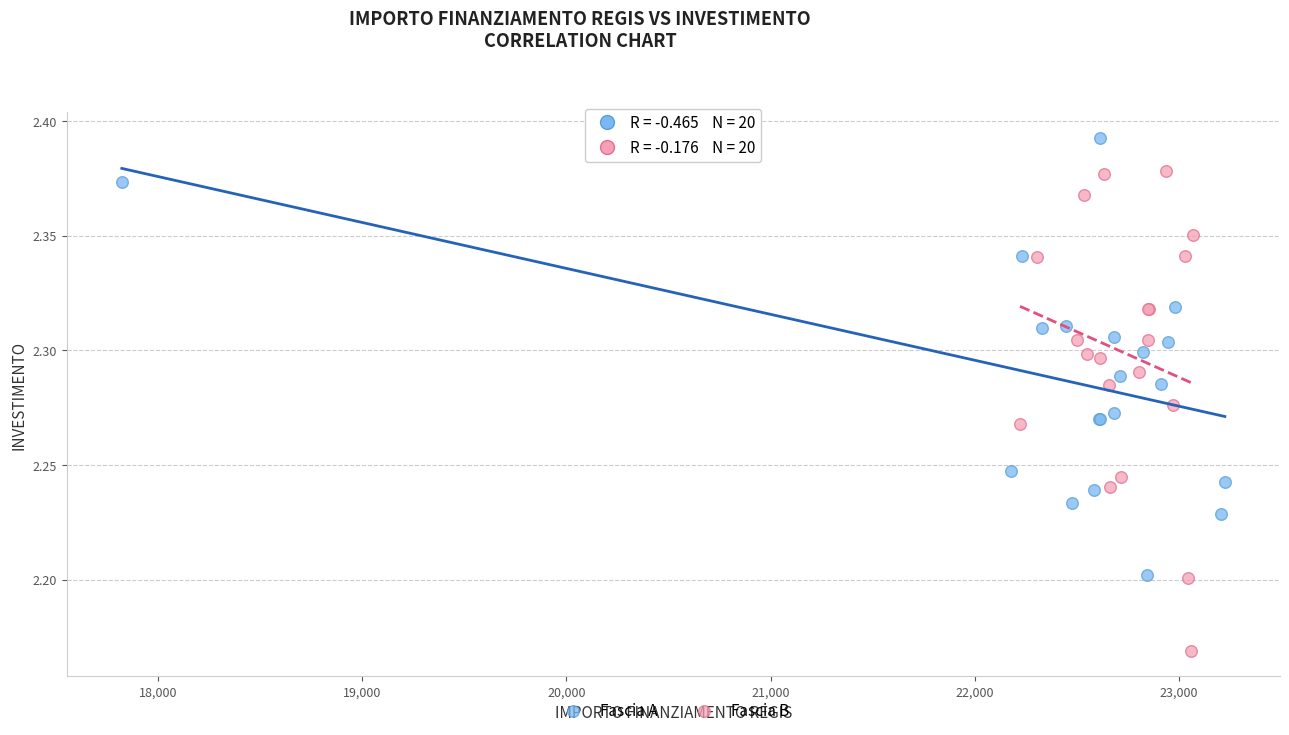

Which series reaches the minimum Y coordinate?

Fascia B